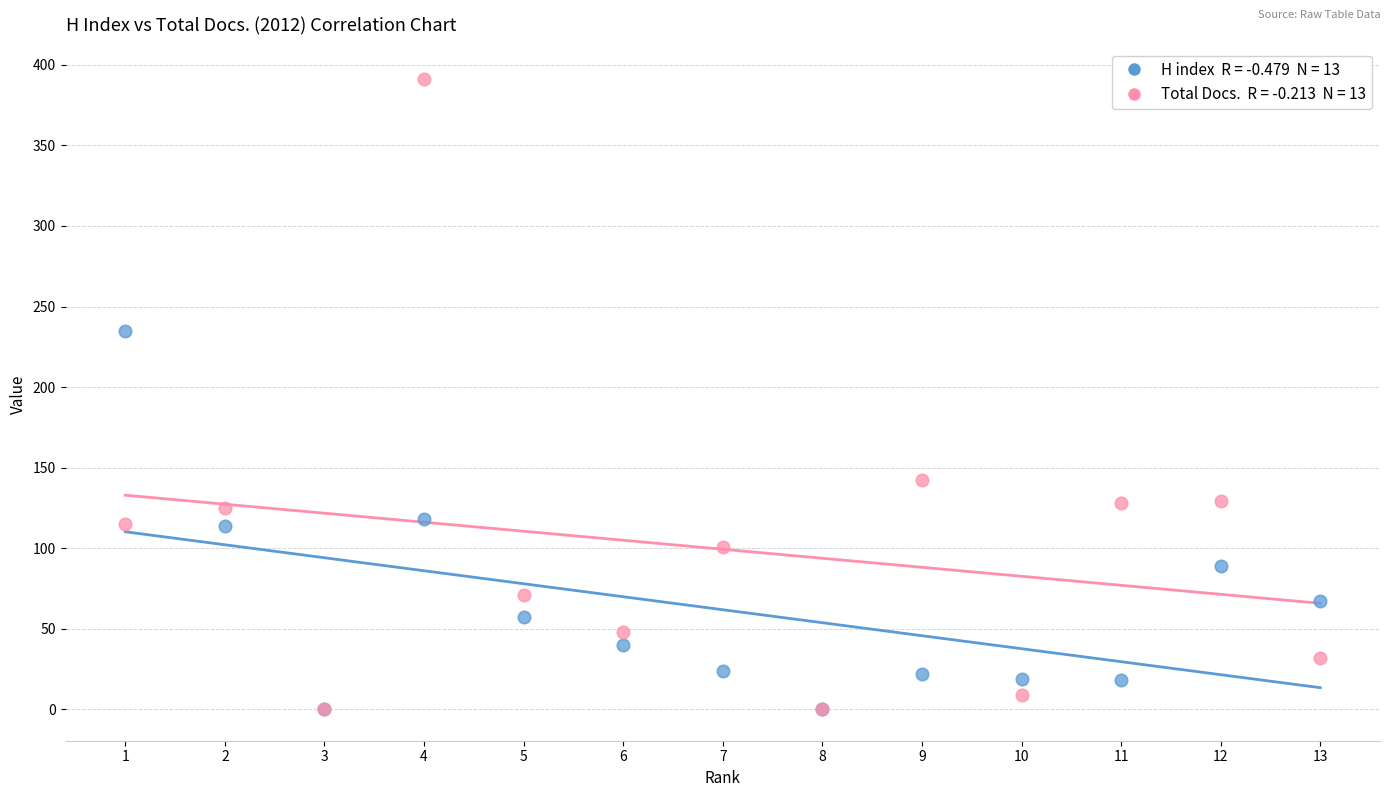

Across all series, what Y value is closest to 195?

235